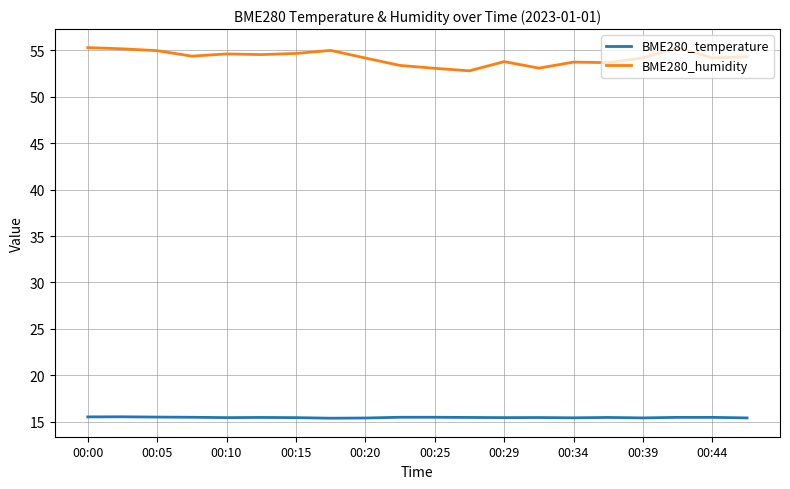

What is the maximum value for BME280_temperature?

15.5